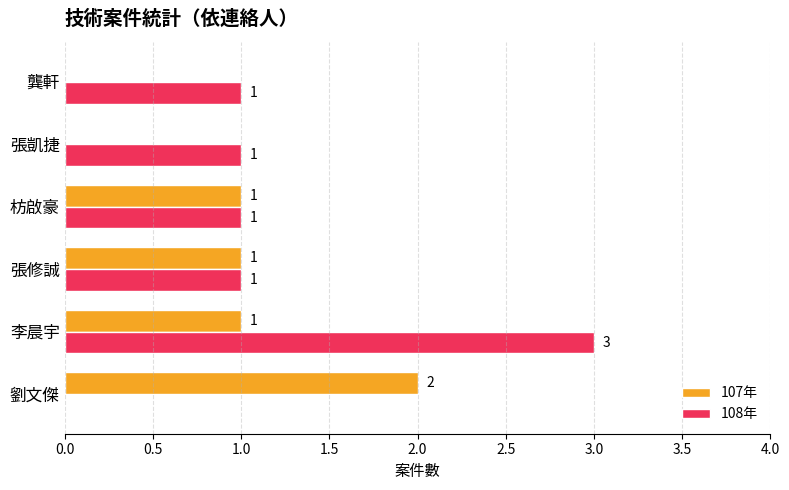

At which category is the sum across all series the highest?

李晨宇